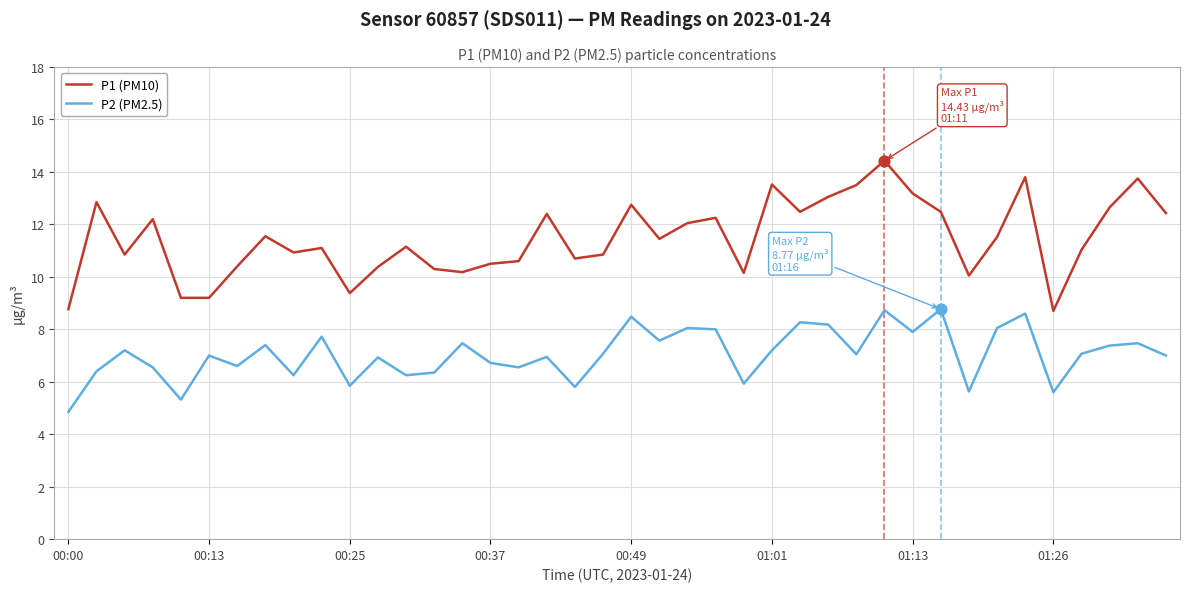

Which series has the widest spread of values?

P1 (PM10)